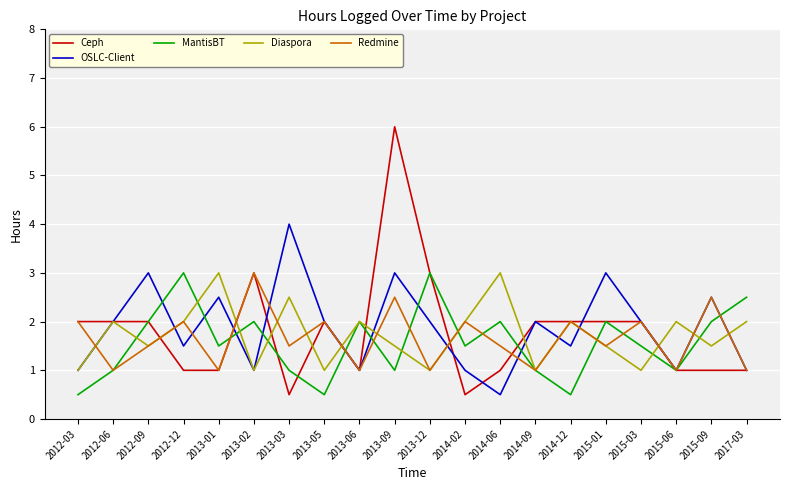

How many distinct data groups are displayed?

5